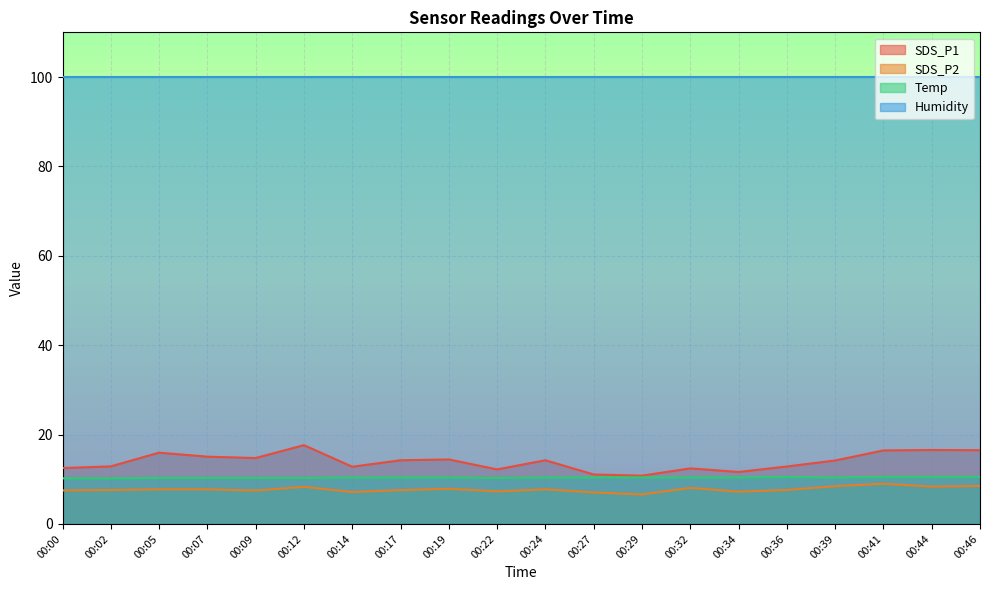

Where does the SDS_P2 series first go above 7?

00:00